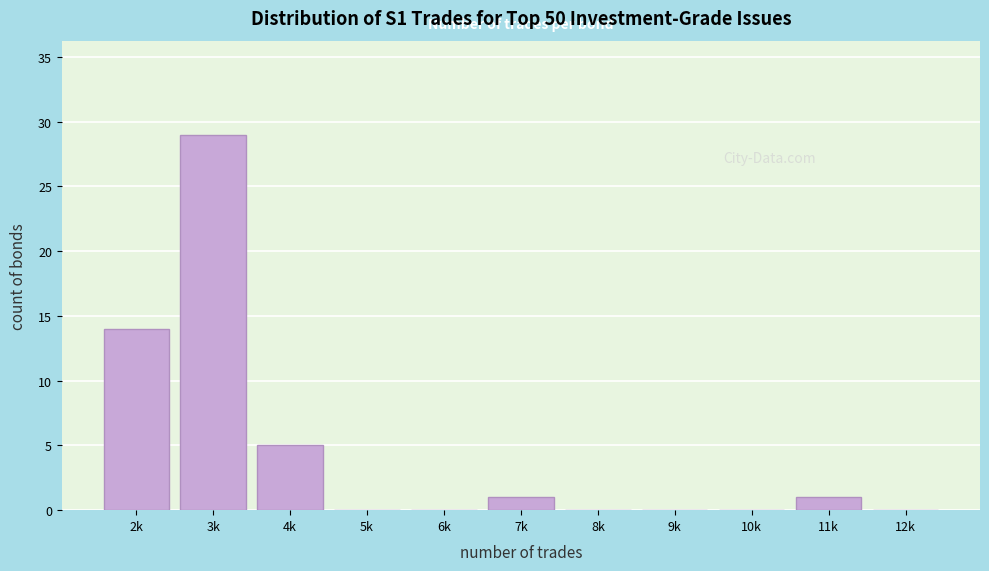

Reading left to right, list all the values displayed in this chart.

2k=14	3k=29	4k=5	5k=0	6k=0	7k=1	8k=0	9k=0	10k=0	11k=1	12k=0